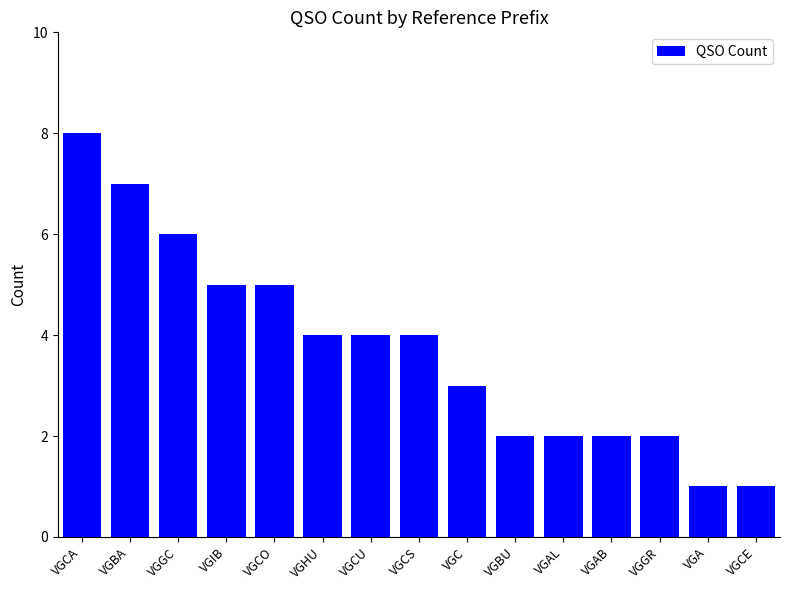

What is the difference between the values at VGGC and VGA?

5